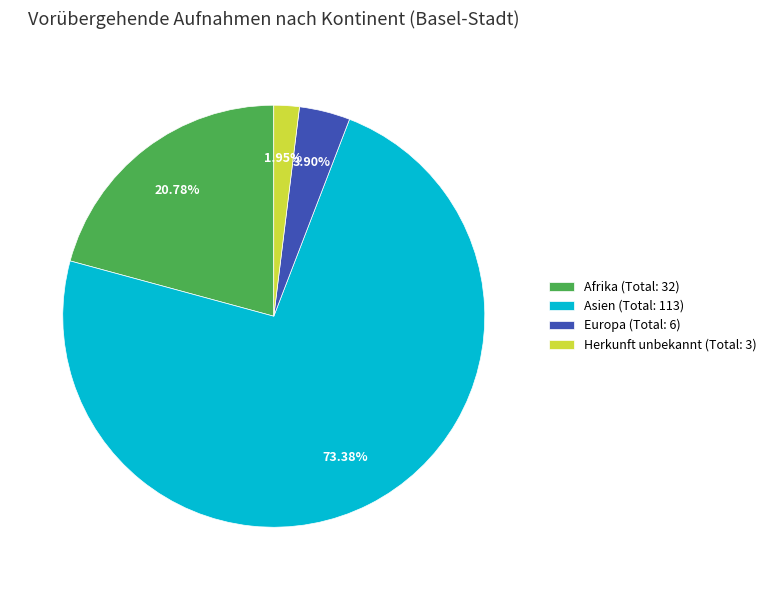

Is there a majority slice in this chart?

Yes